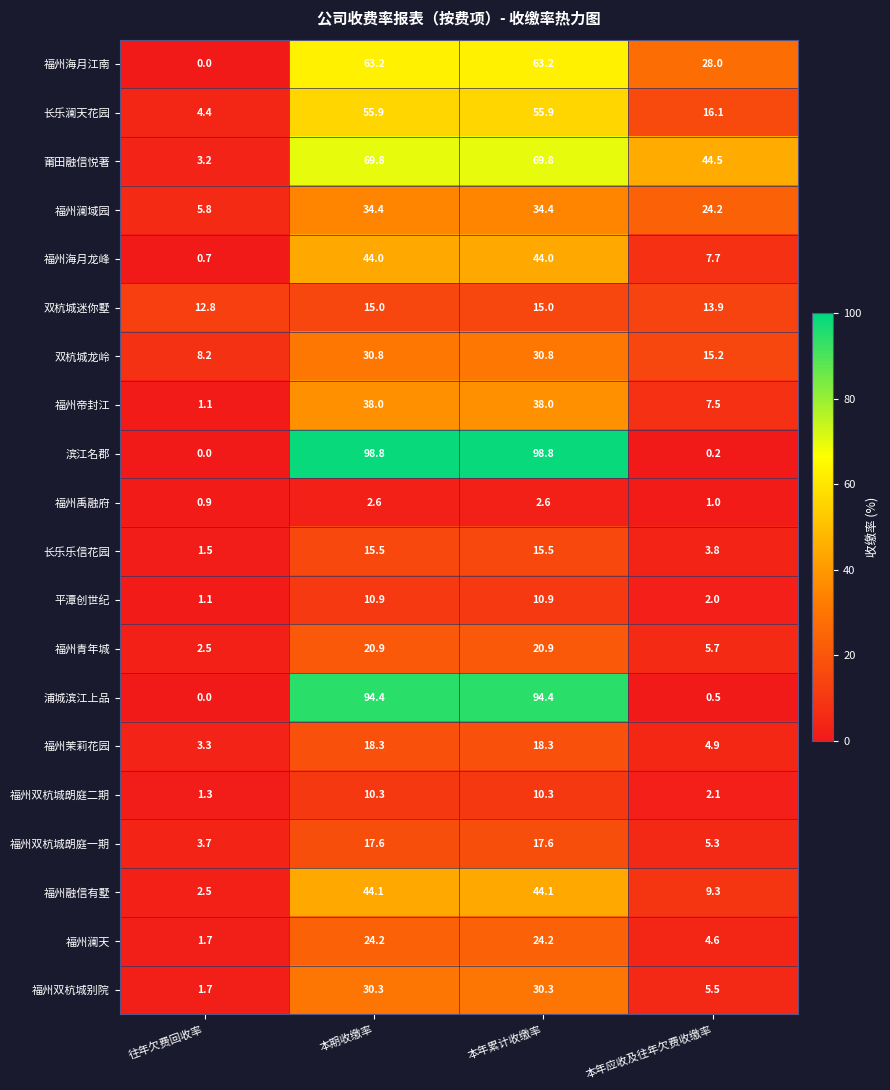

What is the minimum value for 福州双杭城朗庭一期?

3.7